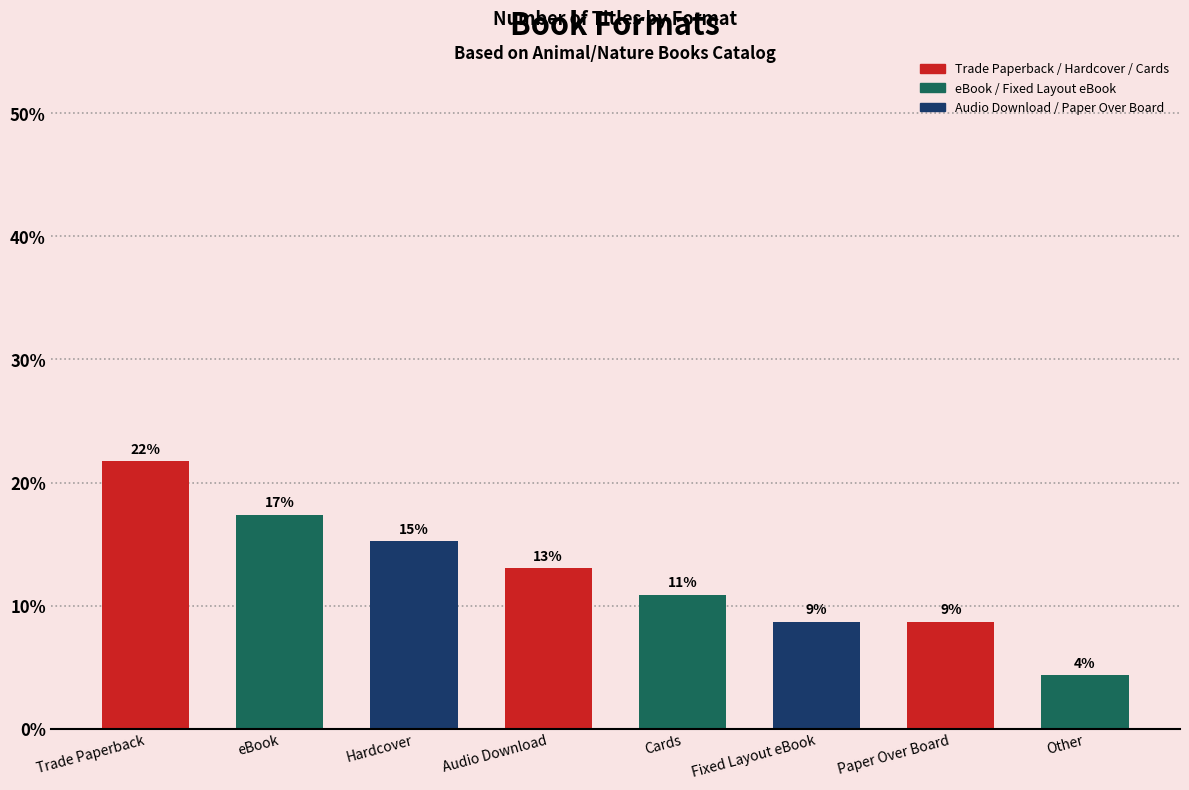

Between Audio Download and Hardcover, which is larger?

Hardcover